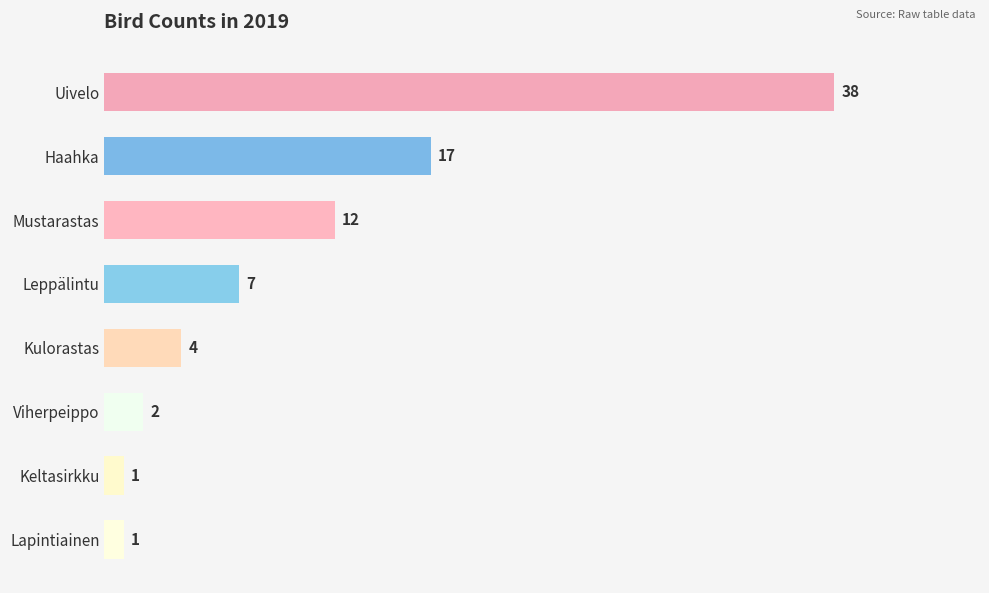

Where is the data nearest to the value 19?

Haahka